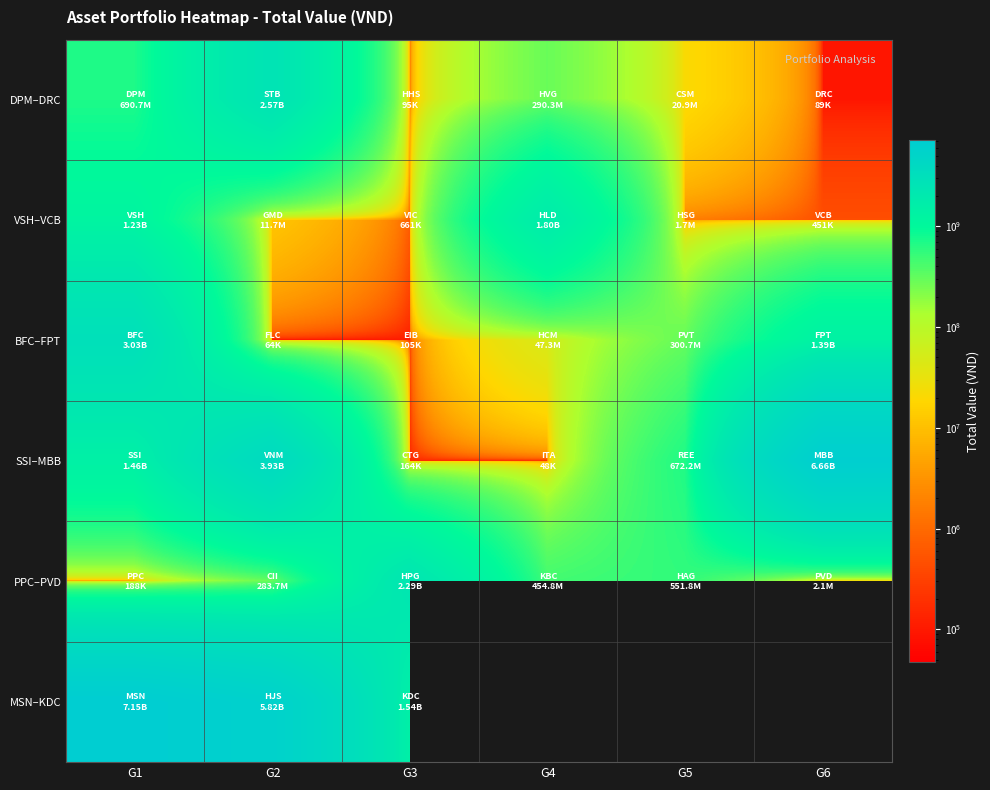

At which category is the sum across all series the highest?

G1